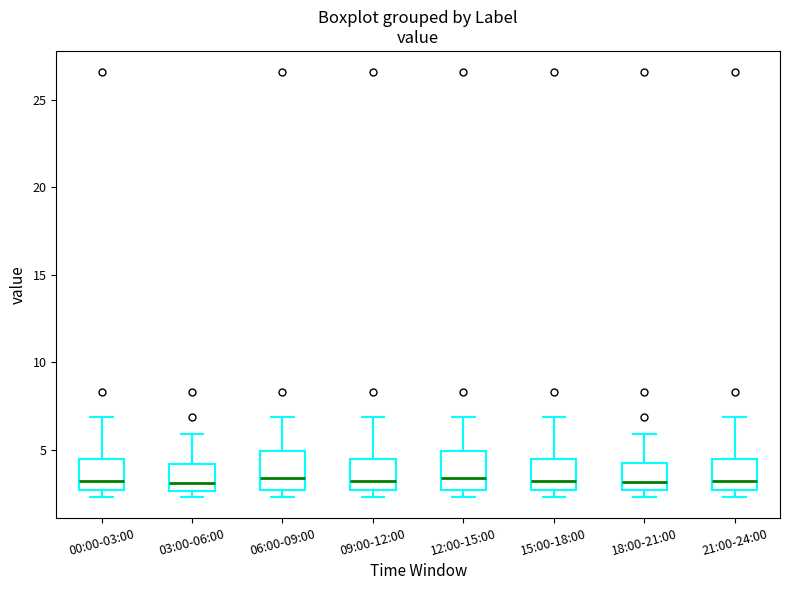

Reading left to right, read every box against the y-axis: the position of its median line, the range the box covers, and the ends of its whiskers. The values are not printed on the chart, so give them approximately, as read against the axis.

00:00-03:00: median 3.0, box 2.5 to 4.5, whiskers 2.5 (just below the box's lower edge) to 7.0
03:00-06:00: median 3.0, box 2.5 to 4.0, whiskers 2.5 (just below the box's lower edge) to 6.0
06:00-09:00: median 3.5, box 2.5 to 5.0, whiskers 2.5 (just below the box's lower edge) to 7.0
09:00-12:00: median 3.0, box 2.5 to 4.5, whiskers 2.5 (just below the box's lower edge) to 7.0
12:00-15:00: median 3.5, box 2.5 to 5.0, whiskers 2.5 (just below the box's lower edge) to 7.0
15:00-18:00: median 3.0, box 2.5 to 4.5, whiskers 2.5 (just below the box's lower edge) to 7.0
18:00-21:00: median 3.0, box 2.5 to 4.5, whiskers 2.5 (just below the box's lower edge) to 6.0
21:00-24:00: median 3.0, box 2.5 to 4.5, whiskers 2.5 (just below the box's lower edge) to 7.0